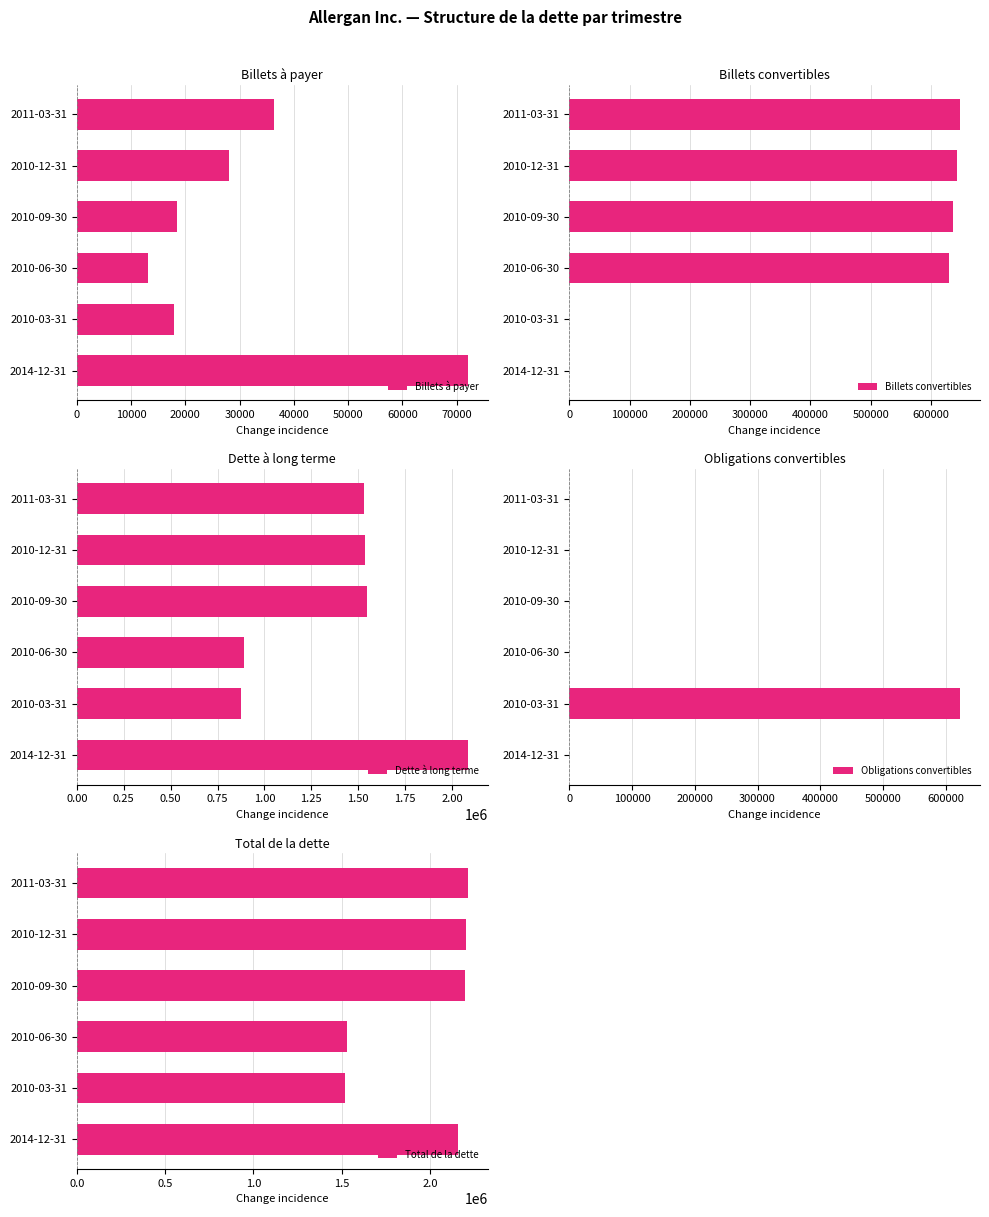

The value of Billets à payer at 2010-06-30 is 19350. True or false?

False